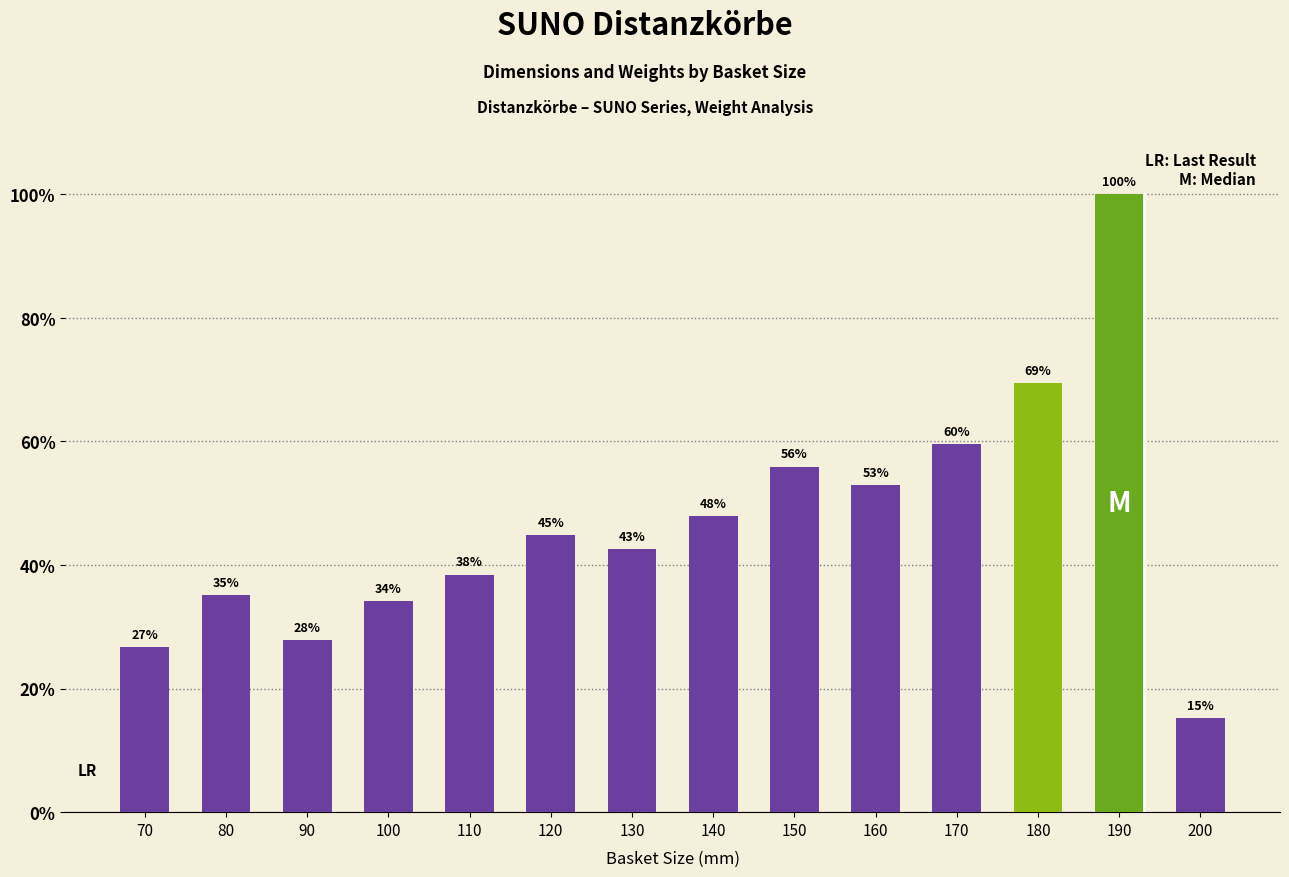

What is the value of the 7th bar from the left?

42.6